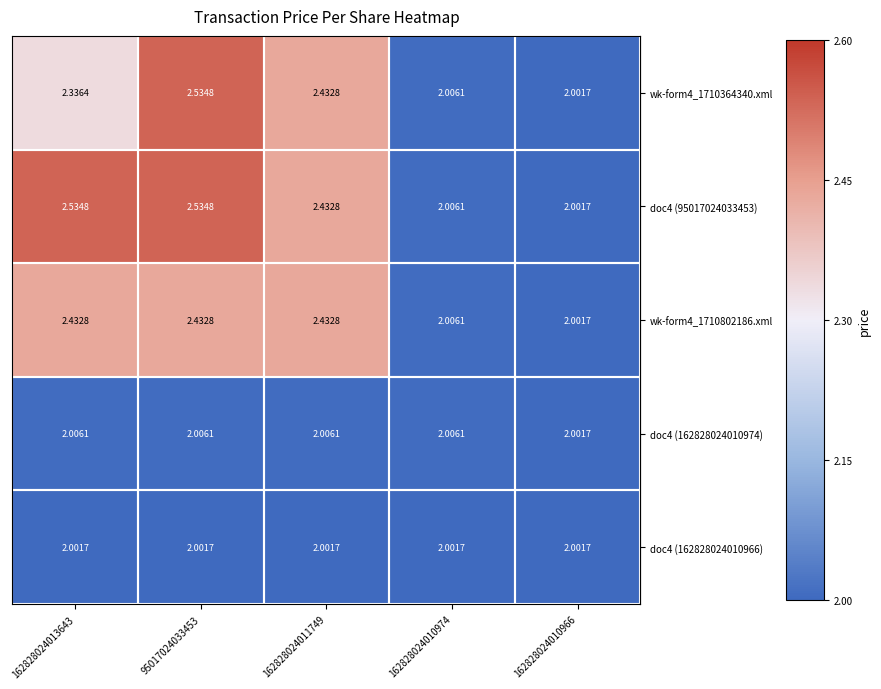

Count the number of categories in the chart.

5